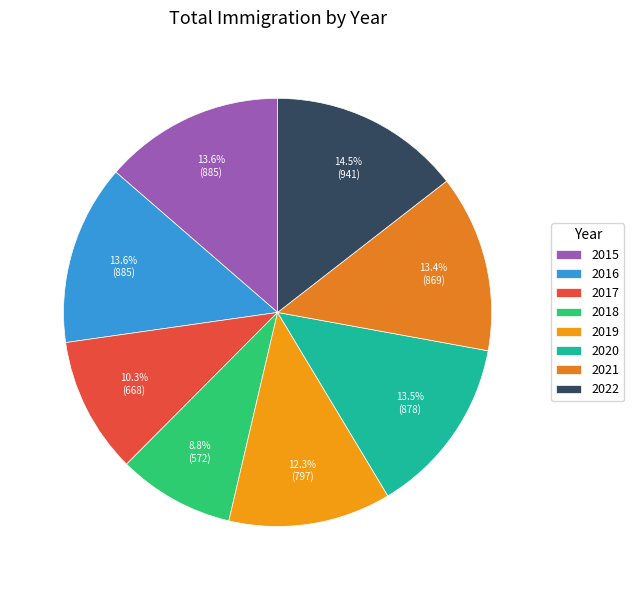

What is the largest slice in the pie chart?

2022